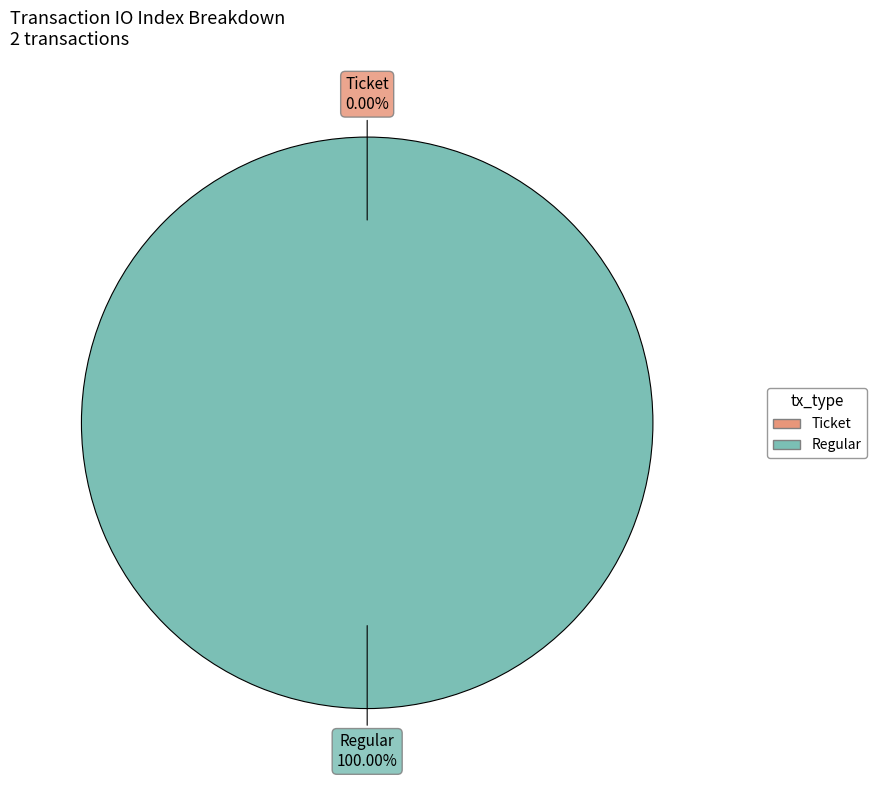

Rank the categories by value from highest to lowest.

tx_type: Regular (io_index=23), tx_type: Ticket (io_index=0)